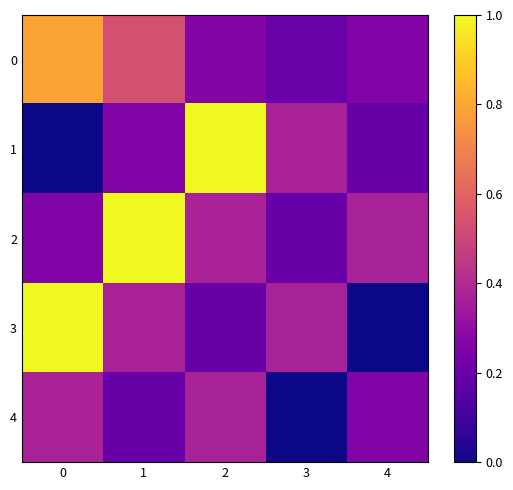

Reading right to left, list all the values displayed in this chart.

0: 4=0.3	3=0.2	2=0.3	1=0.5	0=0.8
1: 4=0.2	3=0.4	2=1.0	1=0.3	0=0.0
2: 4=0.4	3=0.2	2=0.4	1=1.0	0=0.3
3: 4=0.0	3=0.4	2=0.2	1=0.4	0=1.0
4: 4=0.3	3=0.0	2=0.4	1=0.2	0=0.4